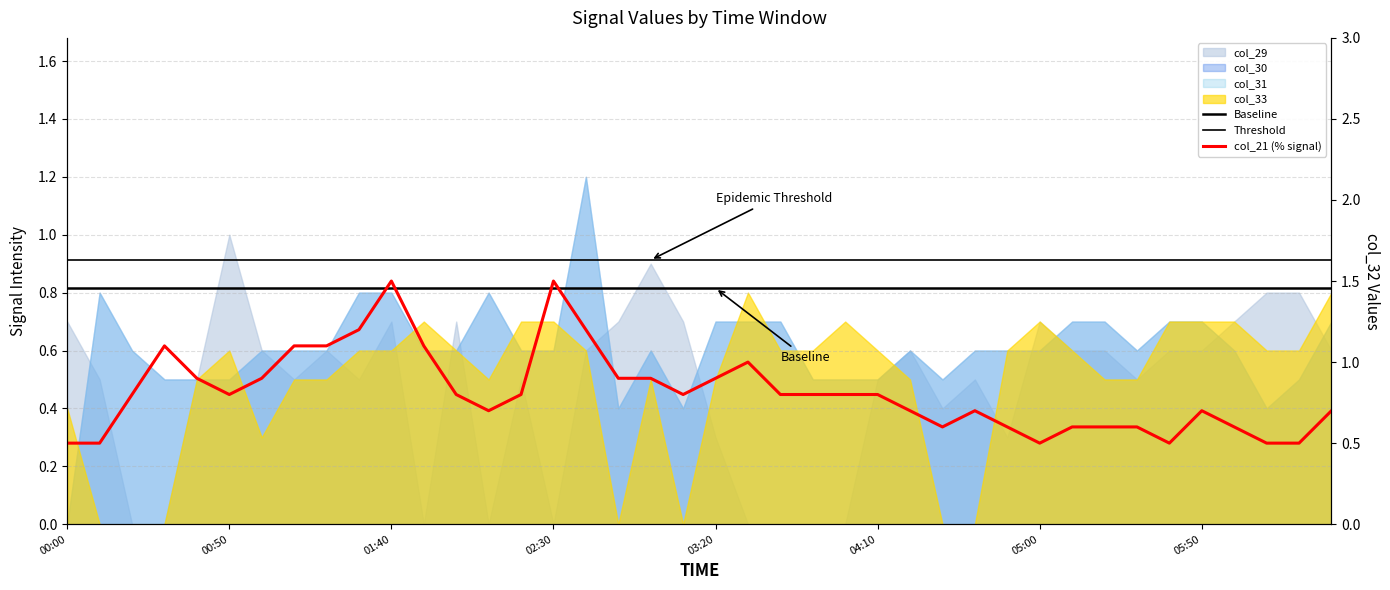

What is the total value across all series at 05:50?

2.8